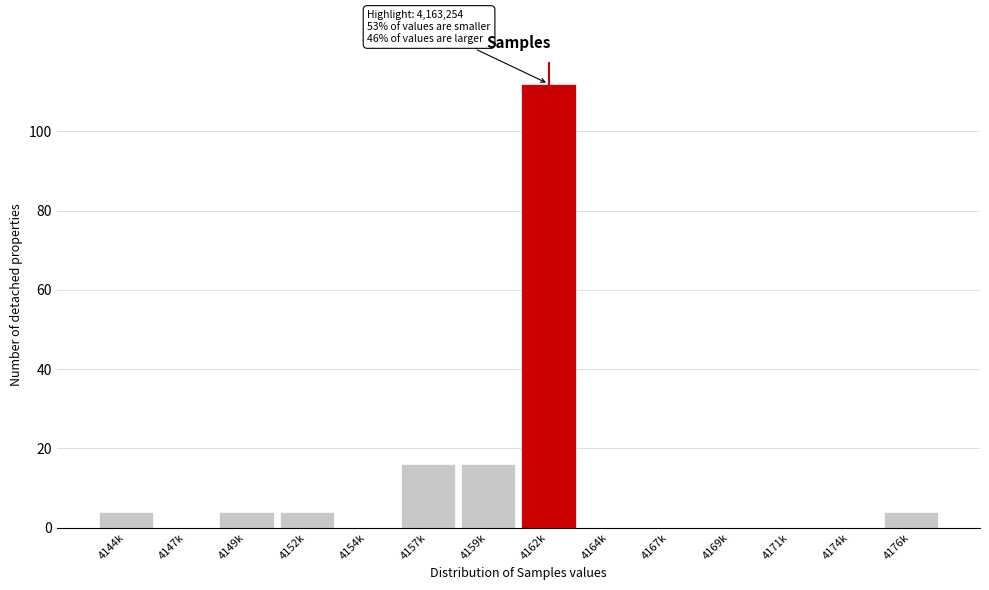

Reading left to right, what are all the values shown in this chart?

4144k=4	4147k=0	4149k=4	4152k=4	4154k=0	4157k=16	4159k=16	4162k=112	4164k=0	4167k=0	4169k=0	4171k=0	4174k=0	4176k=4